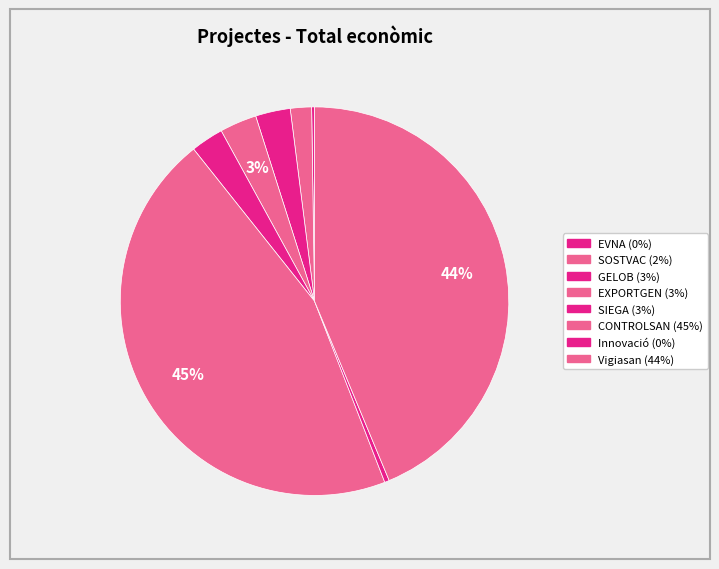

Rank the categories by value from lowest to highest.

EVNA, Innovació, SOSTVAC, SIEGA, GELOB, EXPORTGEN, Vigiasan, CONTROLSAN